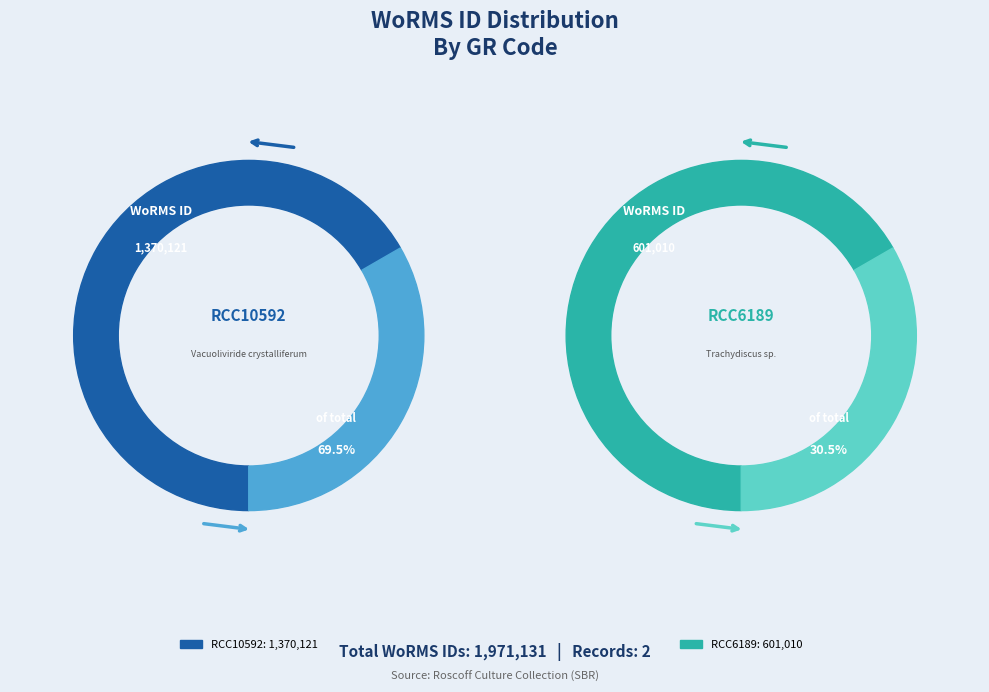

Rank the categories by value from lowest to highest.

RCC6189, RCC10592